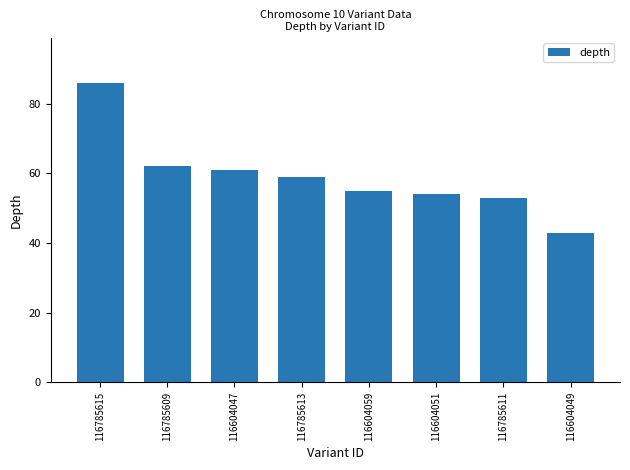

What is the difference between the second highest and second lowest values?

9